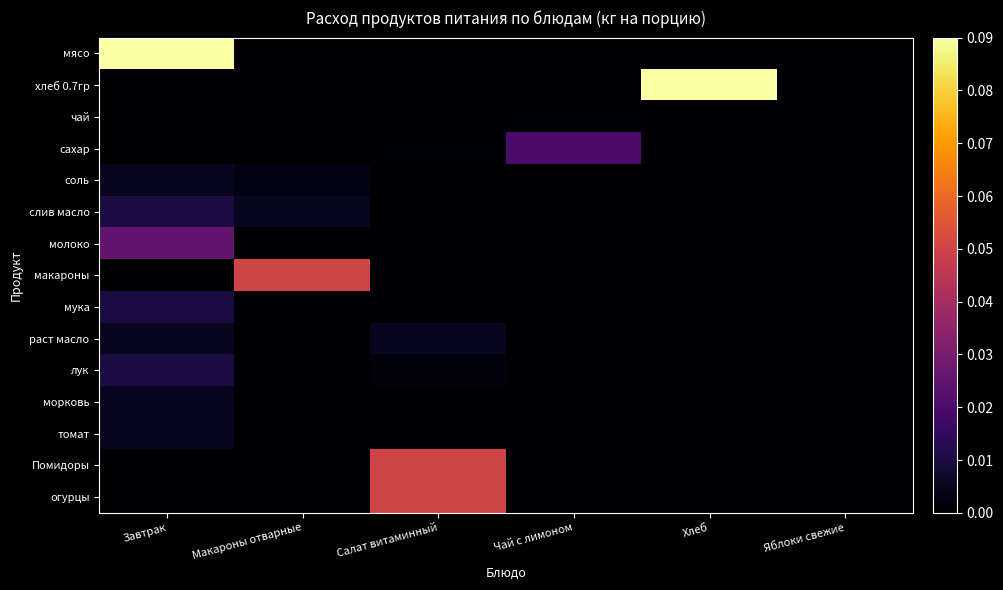

What is the spread (max minus min) of values at Завтрак?

0.1